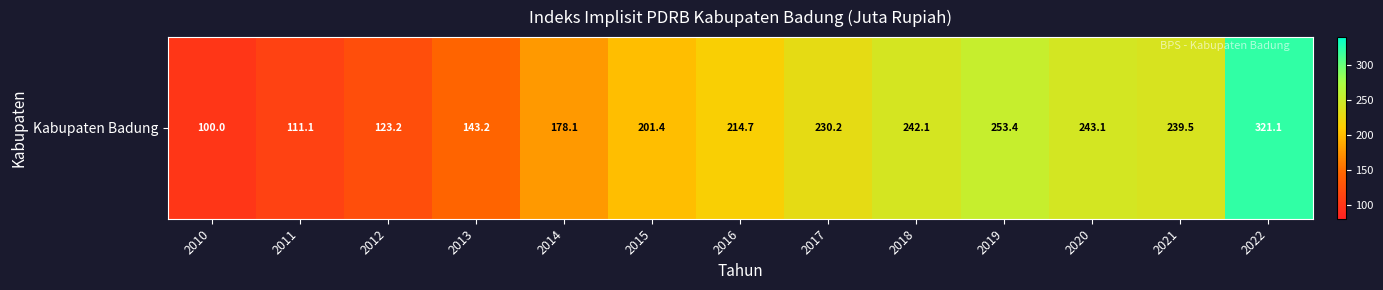

What is the difference between the maximum and second lowest values?

210.0